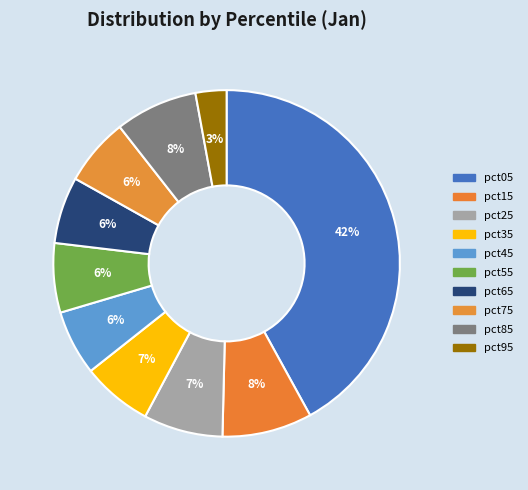

Which slice is the largest?

pct05